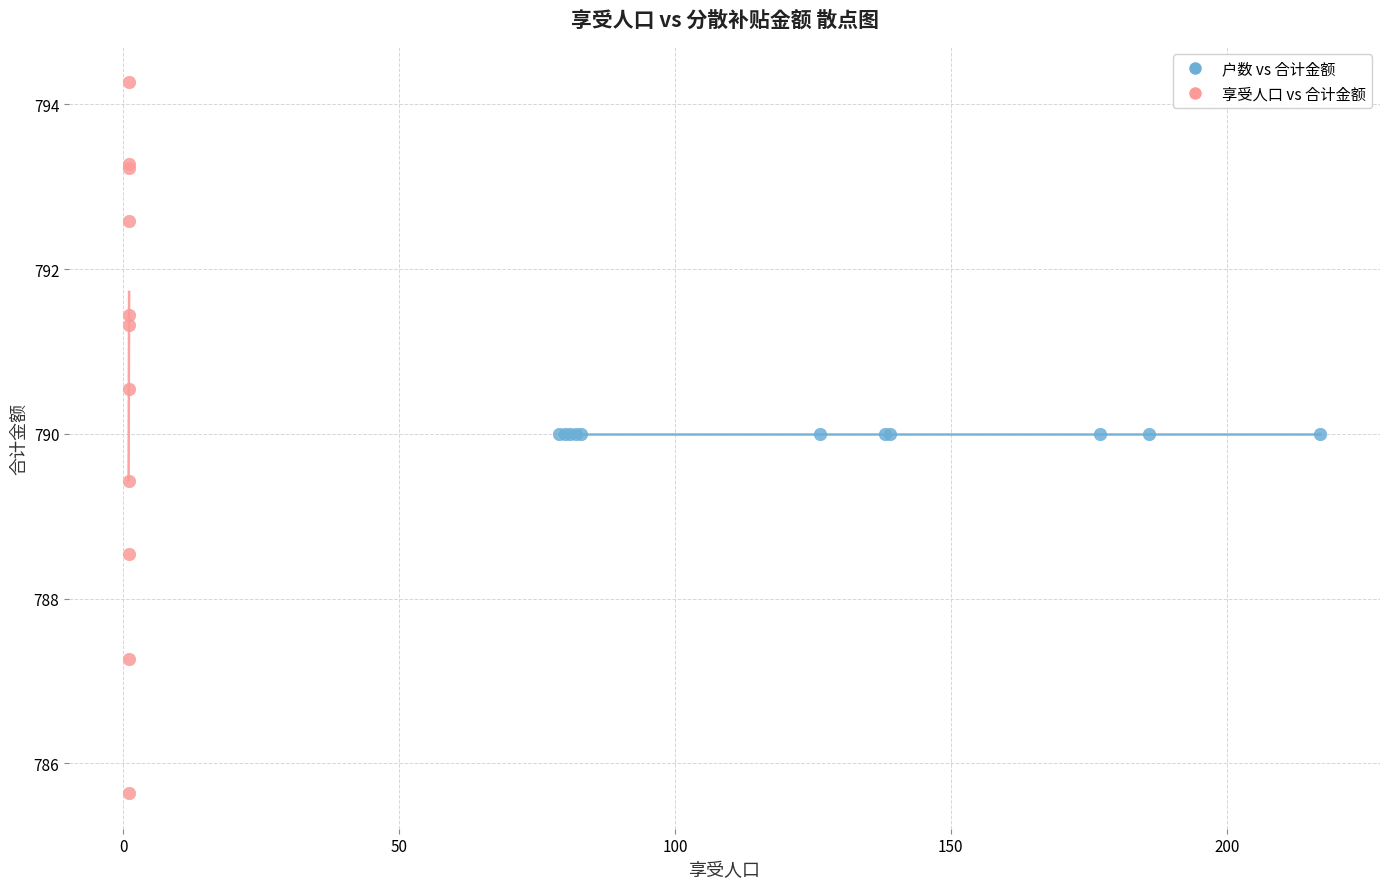

Which series reaches the maximum Y coordinate?

享受人口 vs 合计金额